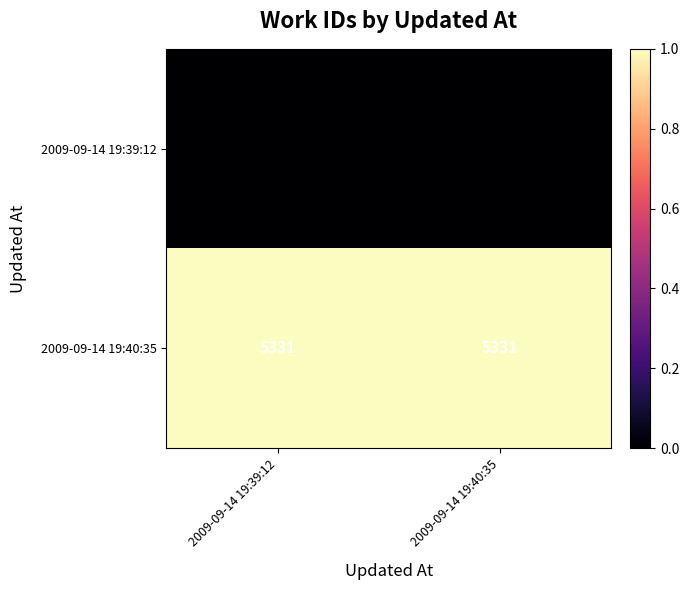

The value of 2009-09-14 19:39:12 at 2009-09-14 19:39:12 is 5100. True or false?

True